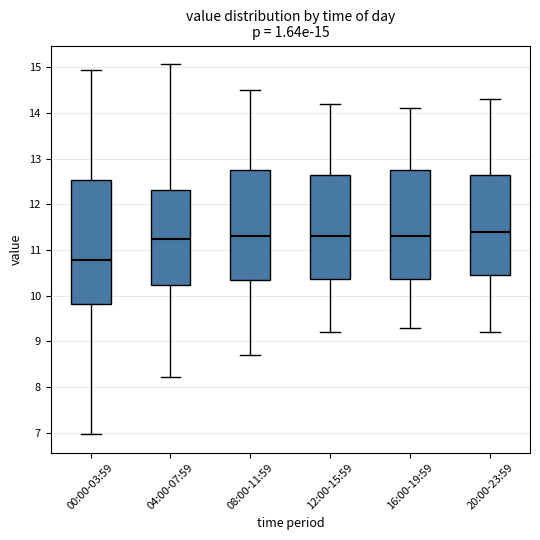

Which box is the tallest, from its lower edge to its upper edge?

00:00-03:59